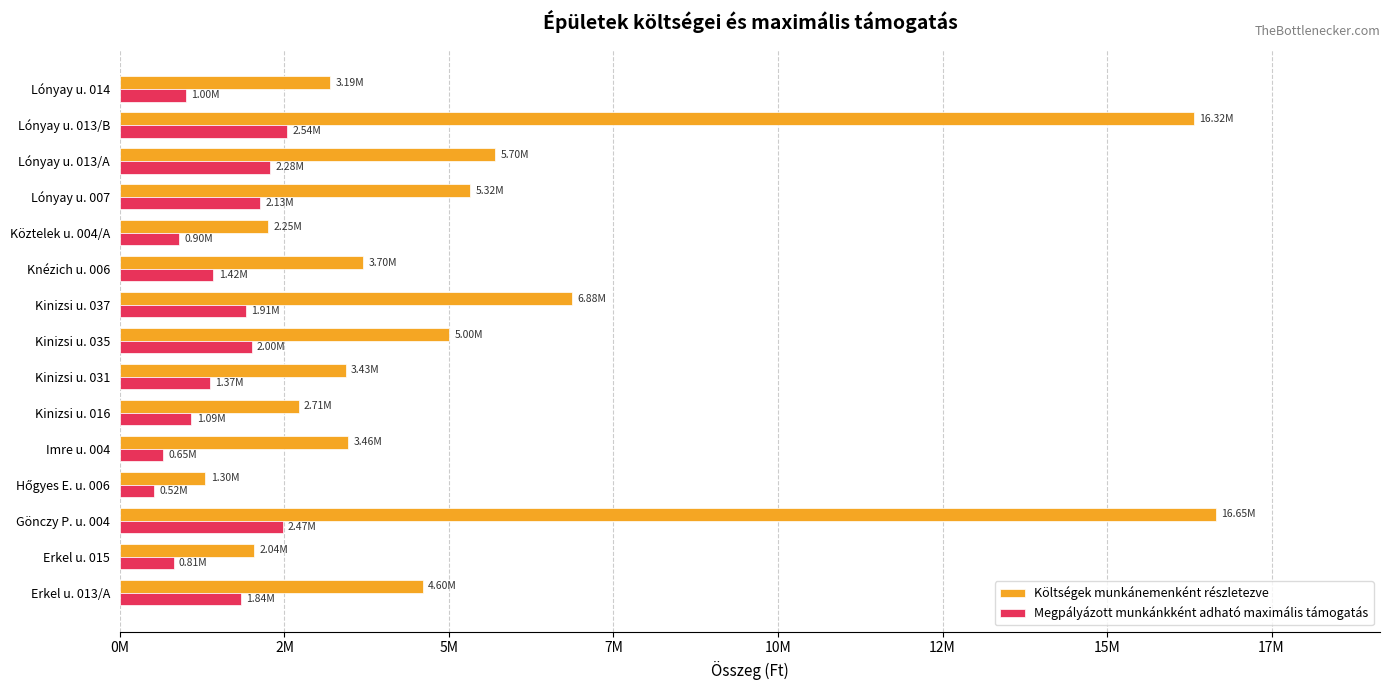

Which series has the largest range (max minus min)?

Költségek munkánemenként részletezve